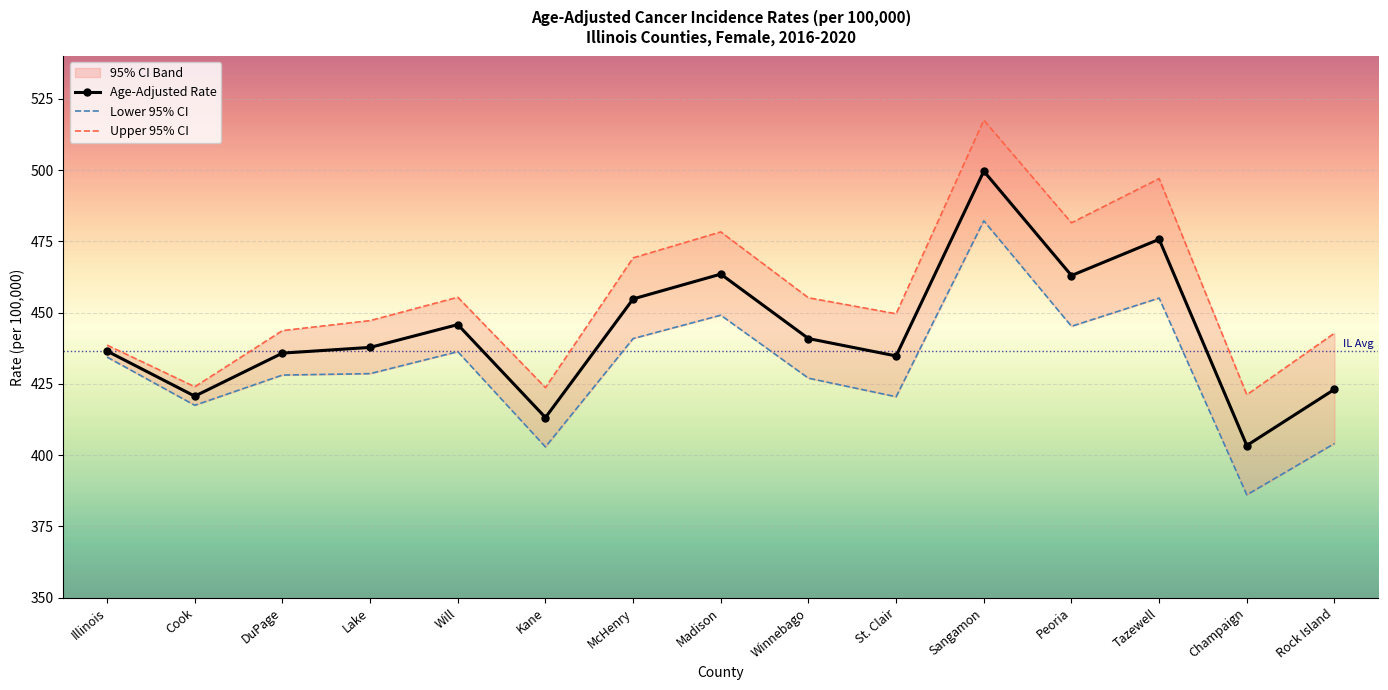

In Upper 95% CI, how many points are higher than both neighbors (excluding endpoints)?

4